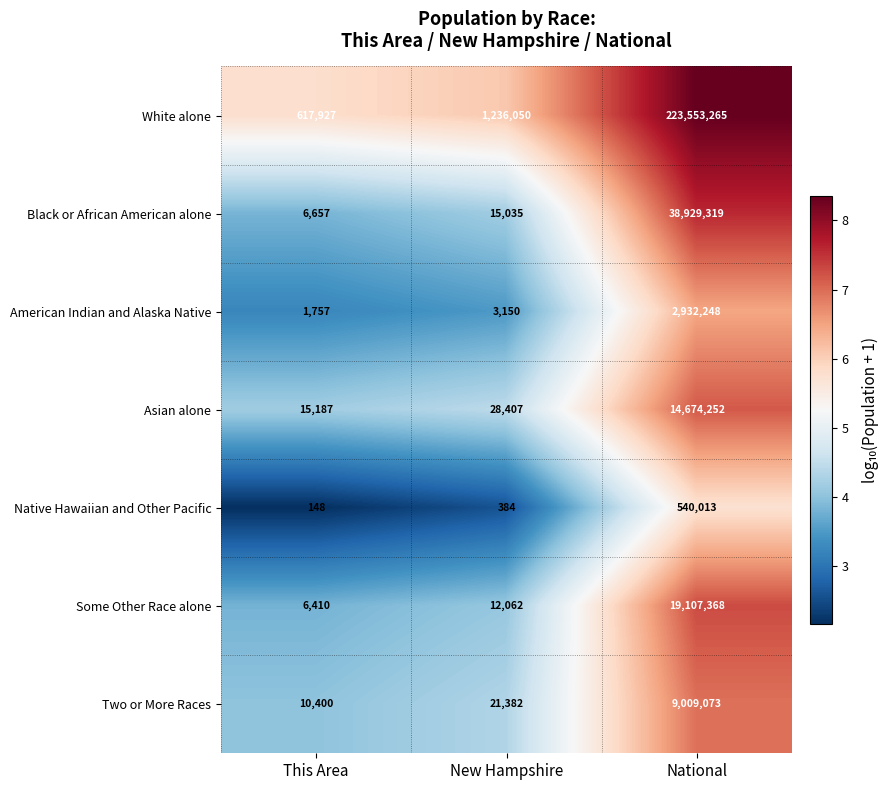

Rank the series by their maximum value, from highest to lowest.

White alone, Black or African American alone, Some Other Race alone, Asian alone, Two or More Races, American Indian and Alaska Native, Native Hawaiian and Other Pacific